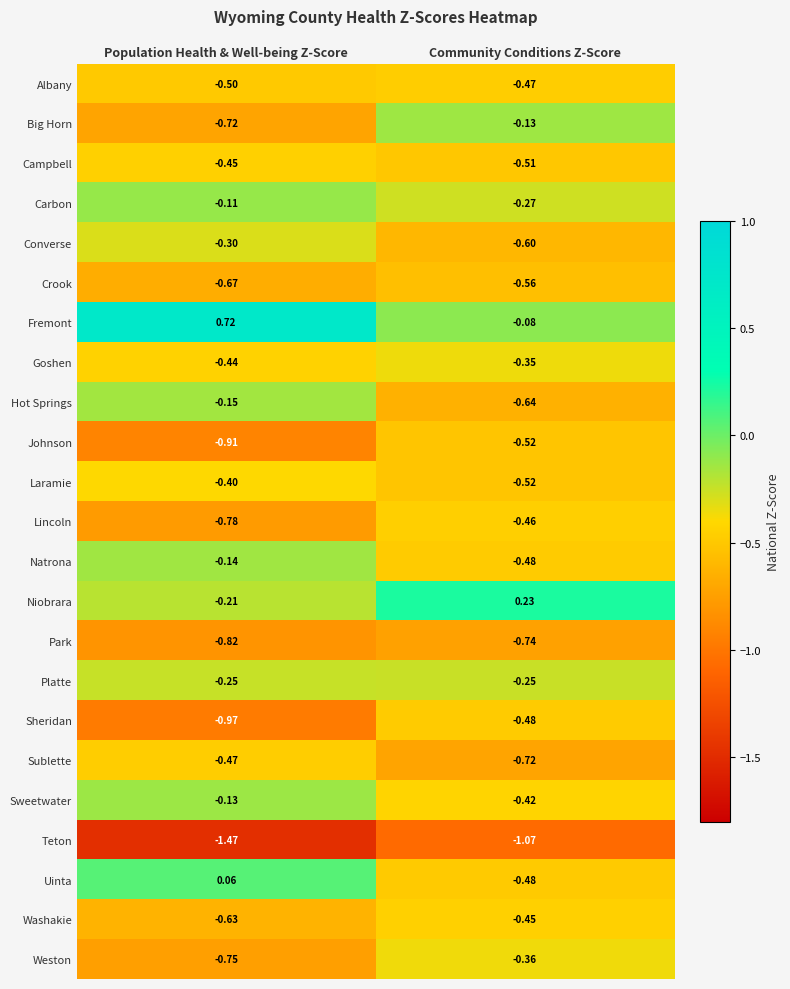

At which label is Goshen closest to 0?

Community Conditions Z-Score